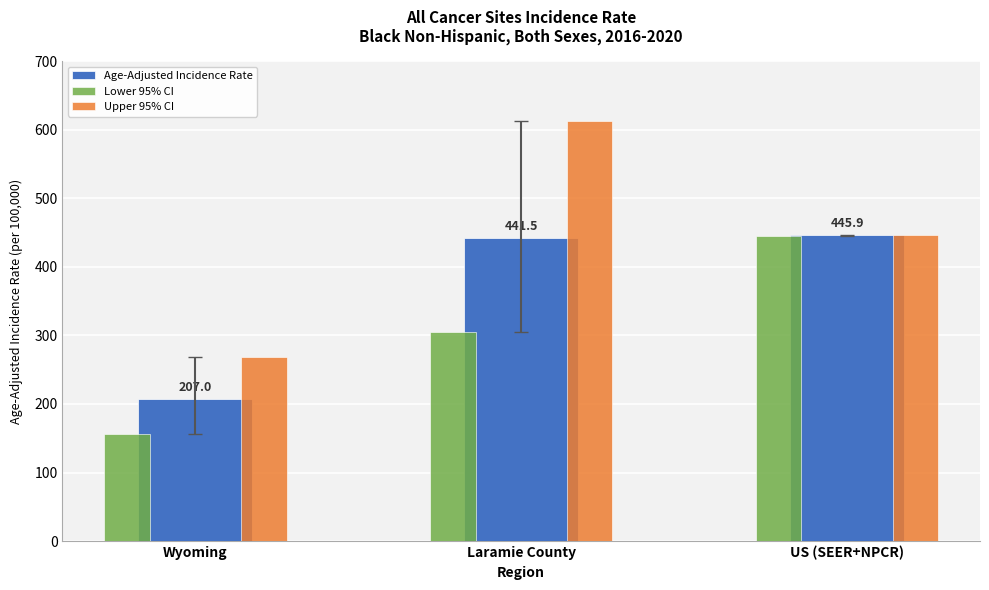

Reading left to right, extract all data points from this chart.

Age-Adjusted Incidence Rate: 207.0	441.5	445.9
Lower 95% CI: 156.0	305.6	444.9
Upper 95% CI: 268.5	613.0	446.8